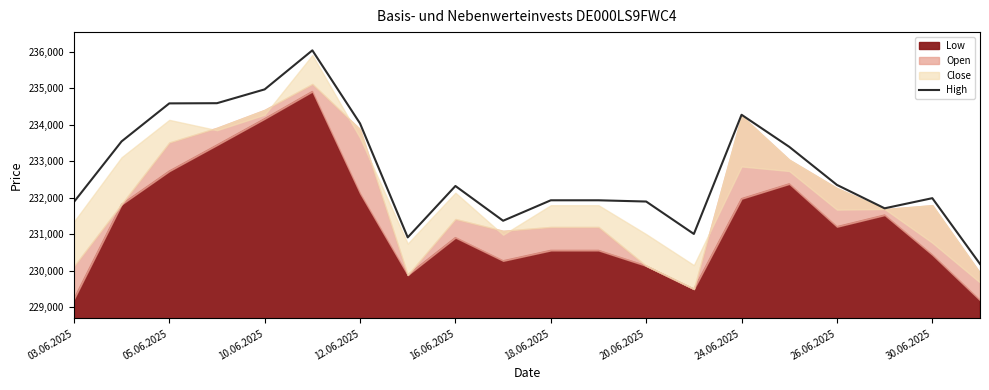

The value of High at 05.06.2025 is 111032. True or false?

False